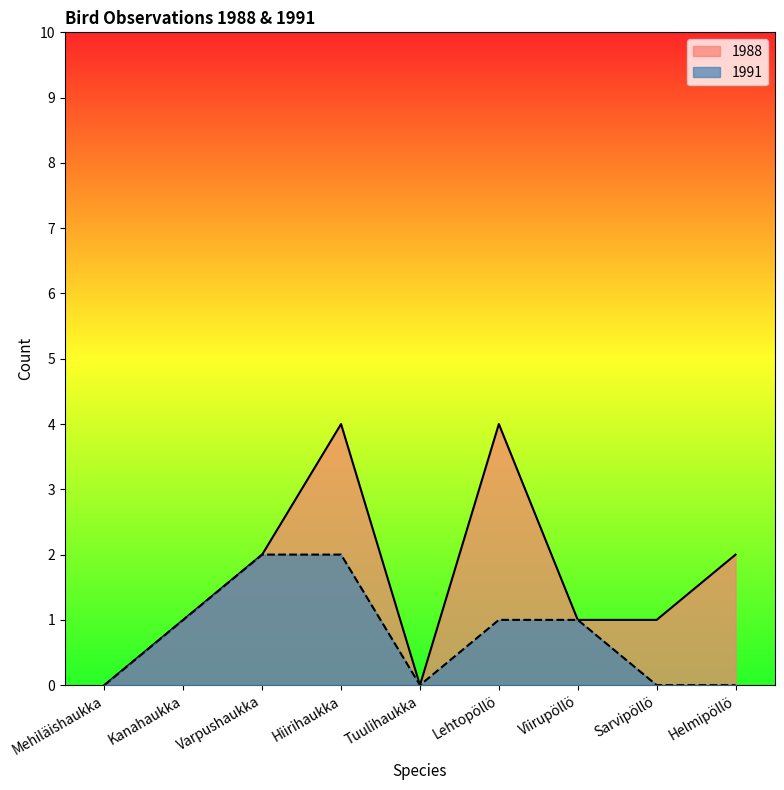

Where is the first local maximum for 1988?

Hiirihaukka